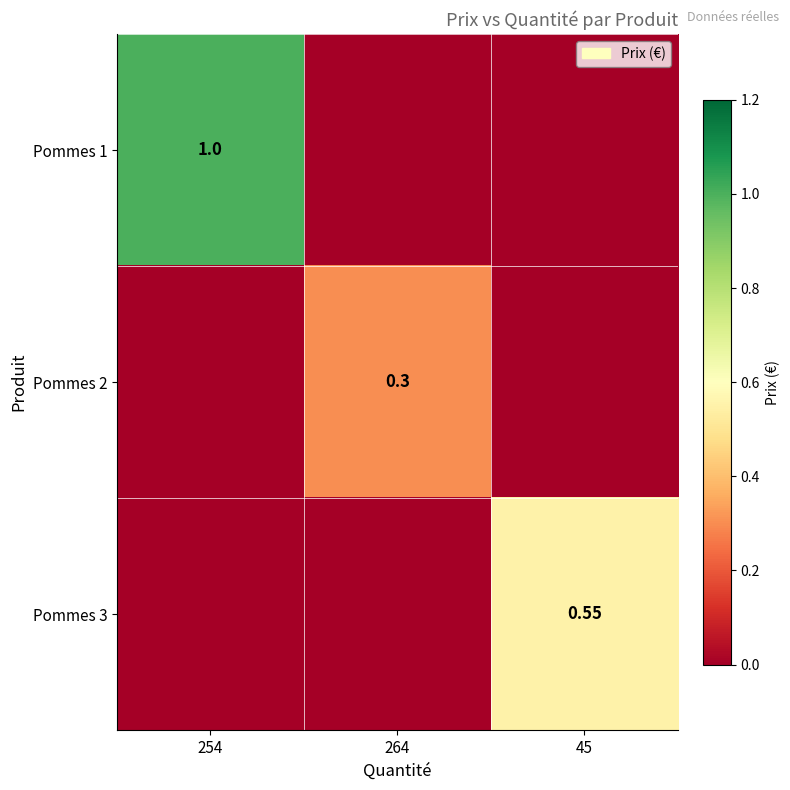

What is the highest value of the Pommes 2 series?

0.3